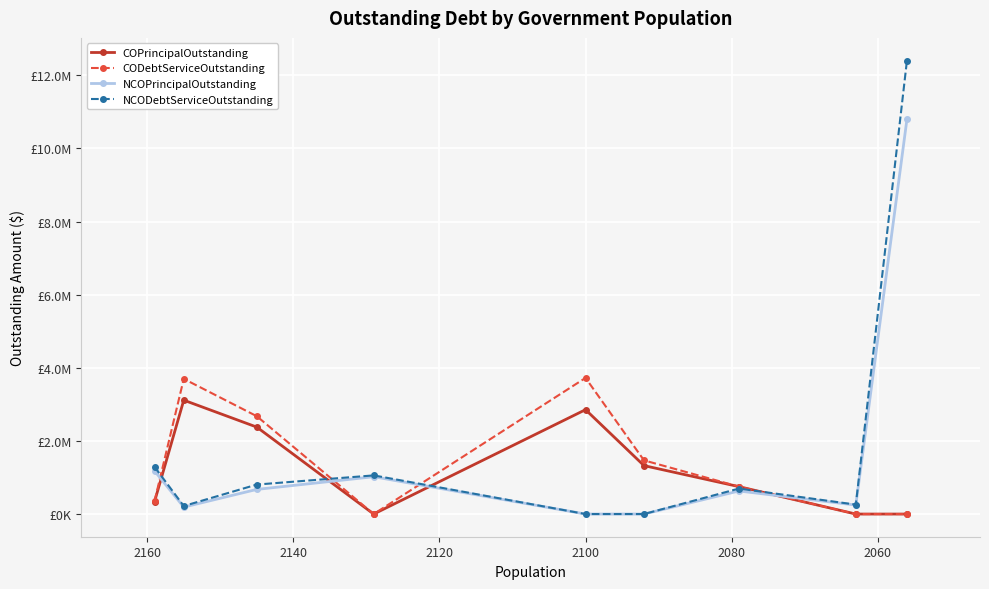

How many categories are shown in the chart?

9